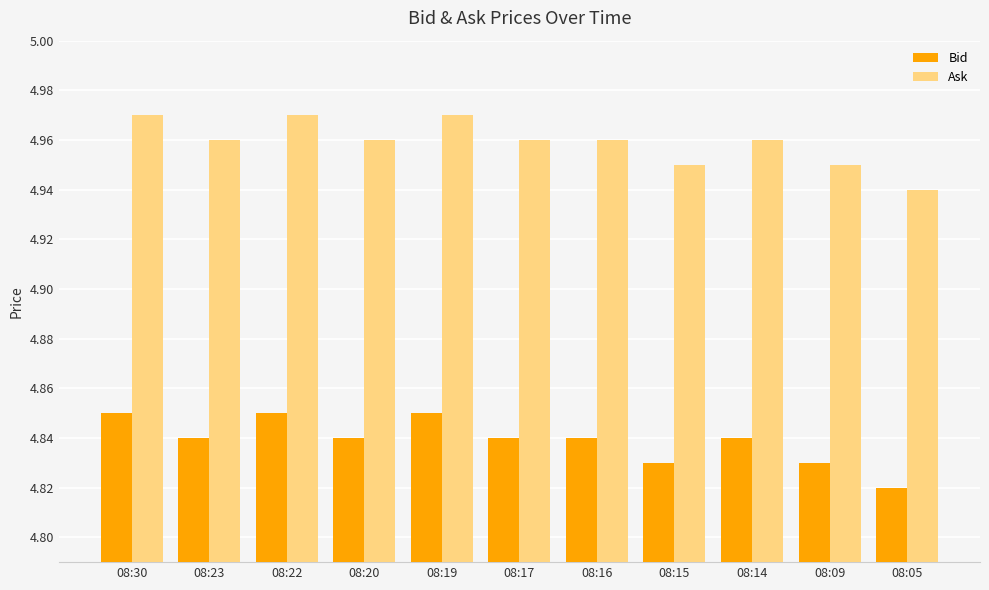

At how many categories does at least one series exceed 4?

11